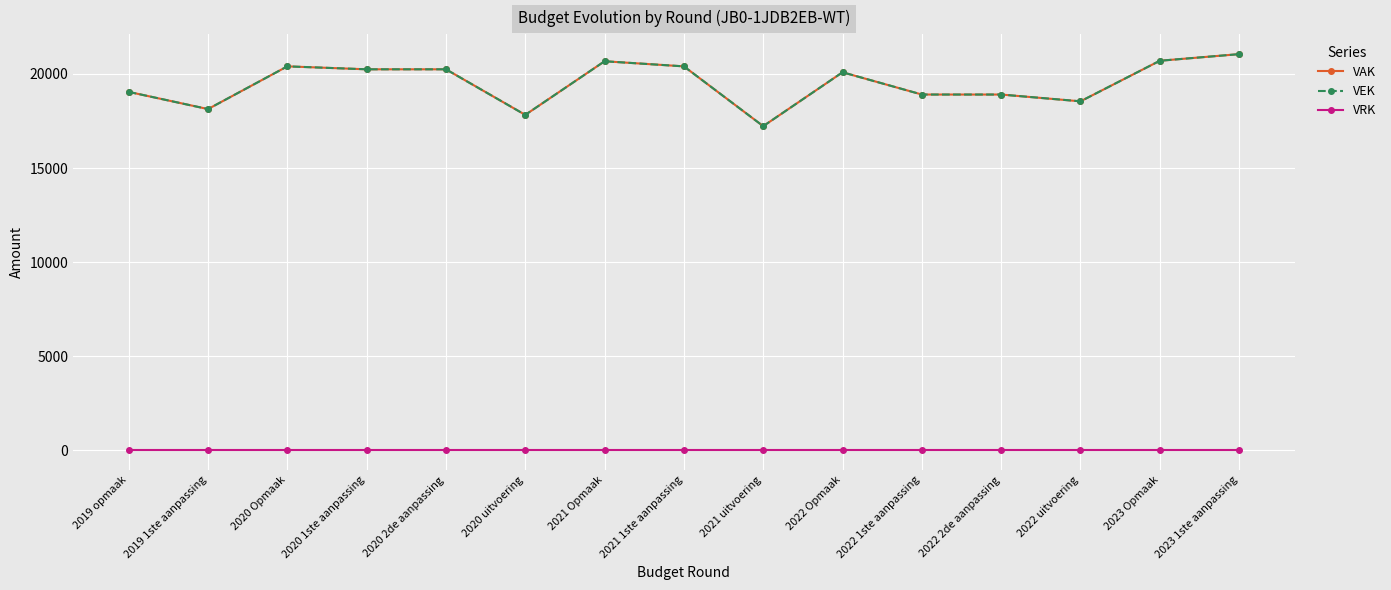

Does the chart have visible grid lines?

Yes